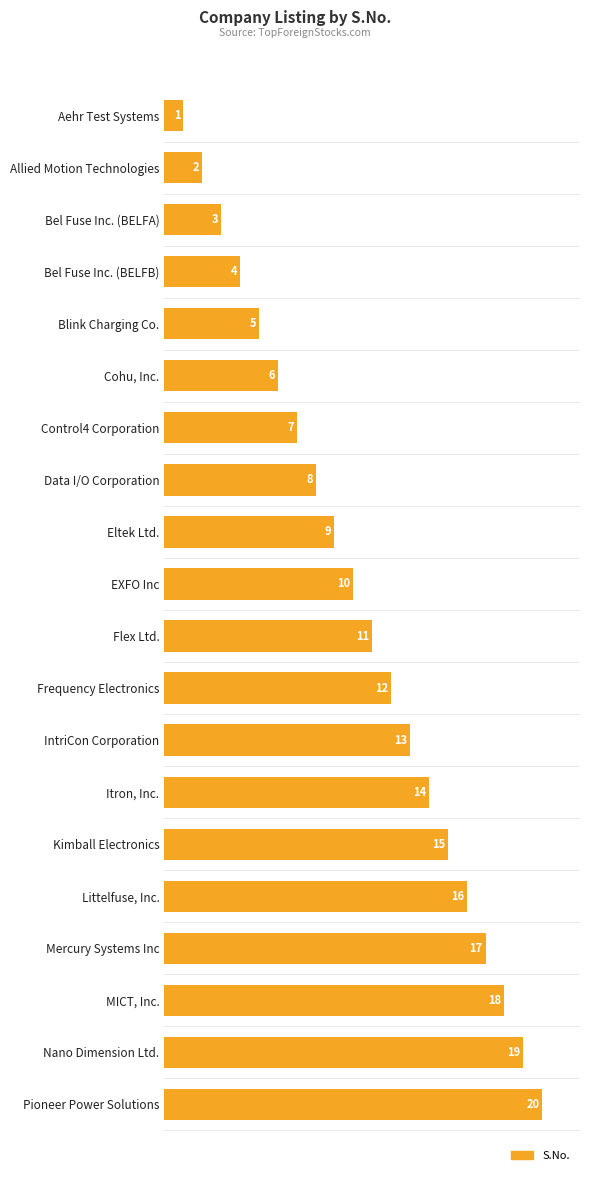

What position from the bottom is Mercury Systems Inc?

4